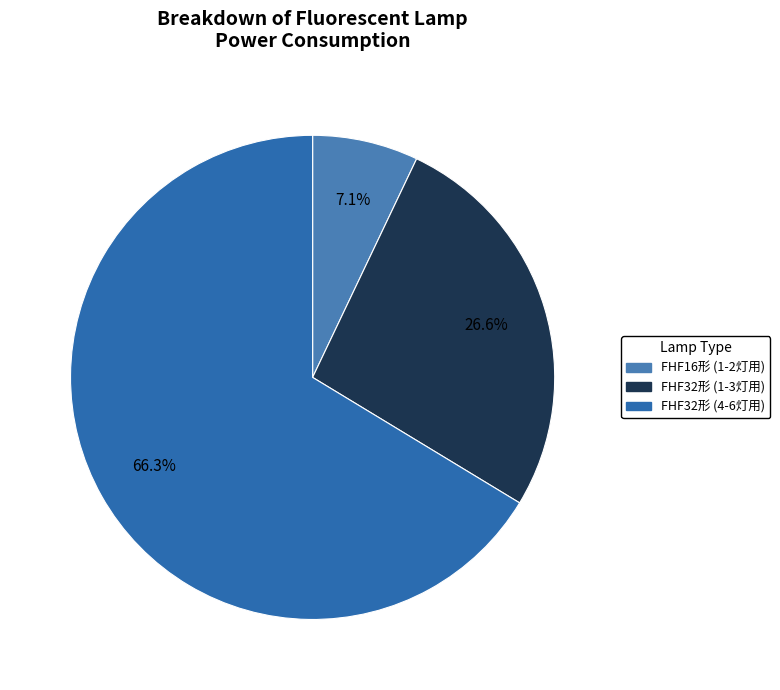

Which category has the biggest portion of the pie?

FHF32形　6灯用